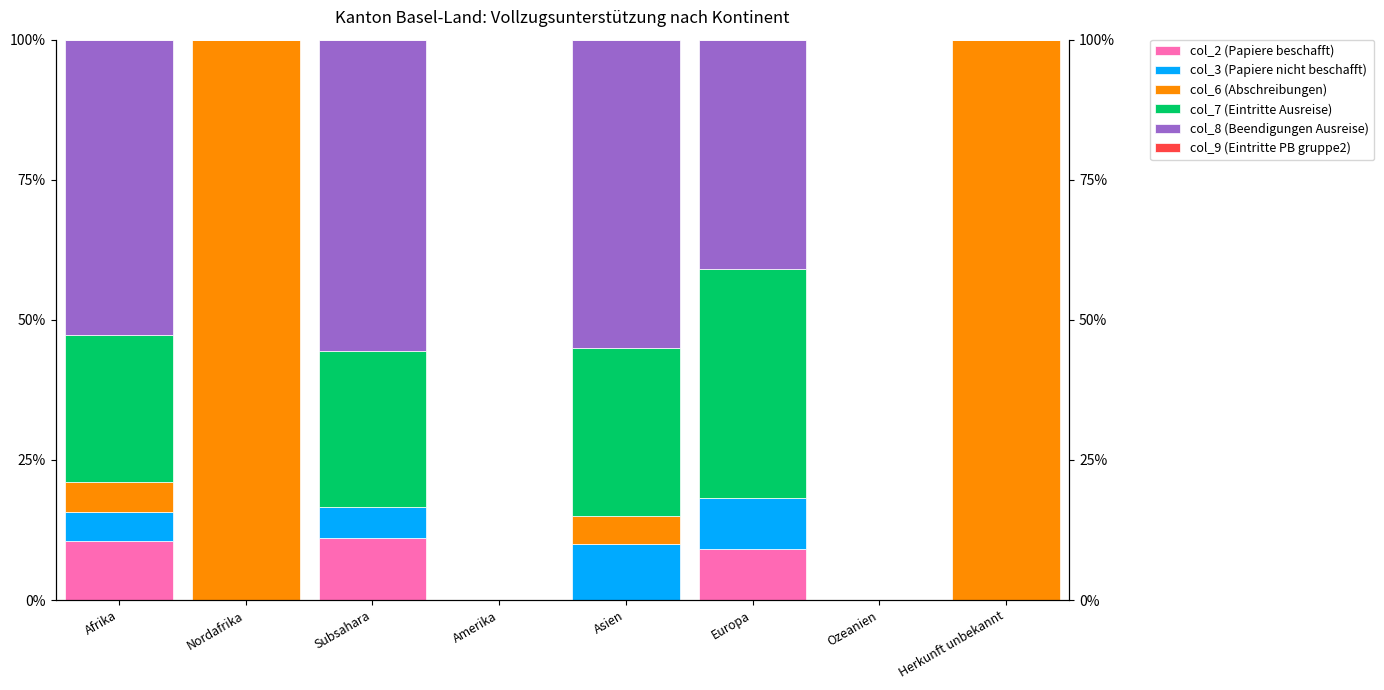

How many data points in col_8 (Beendigungen Ausreise) are above 40?

4